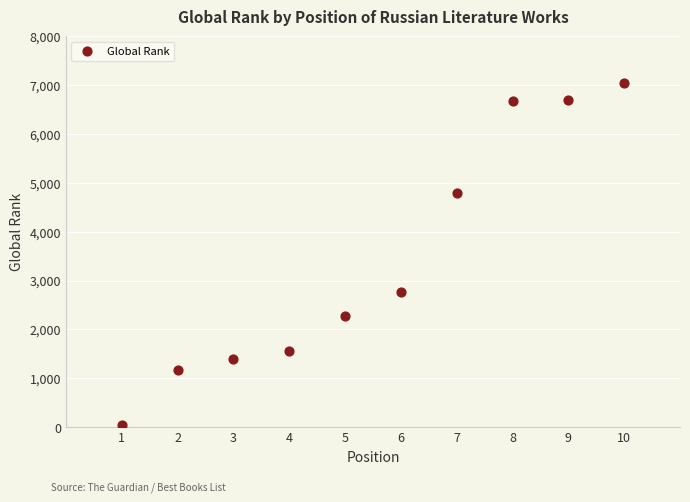

What Y value in the scatter plot is closest to 3545?

2762